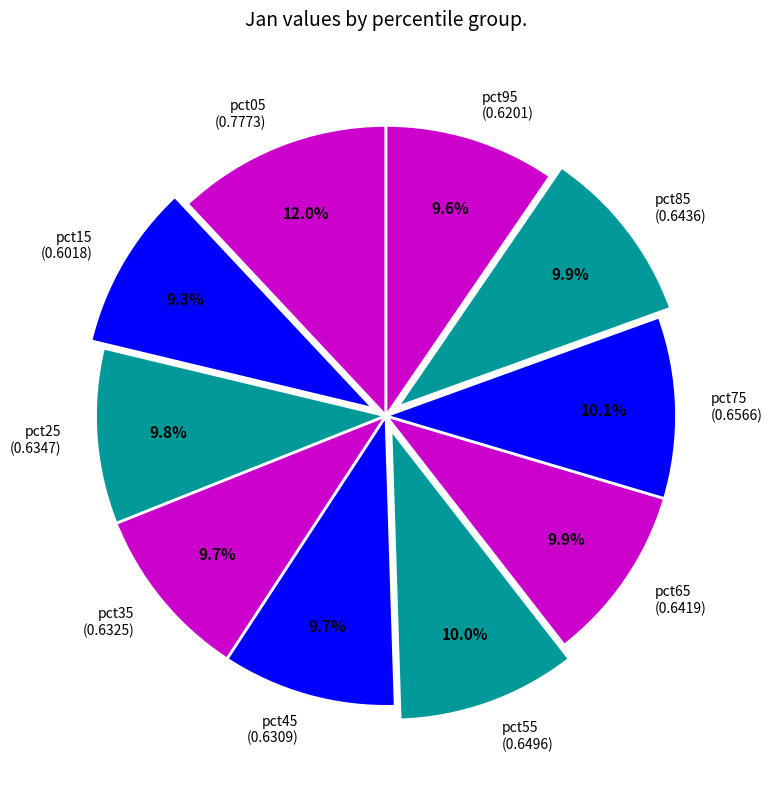

To the nearest percent, what portion does pct75 represent?

10%